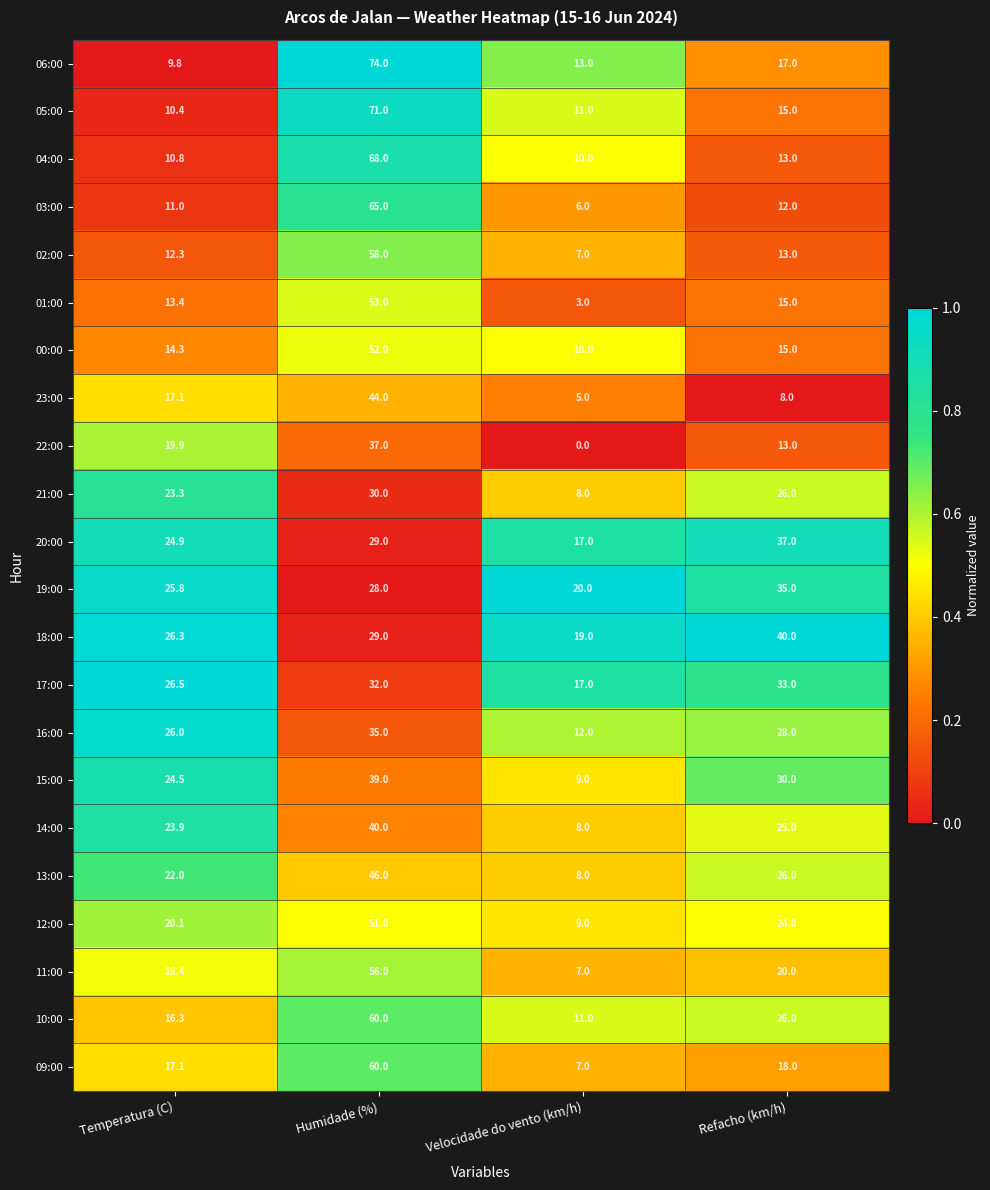

How many categories are shown in the chart?

4